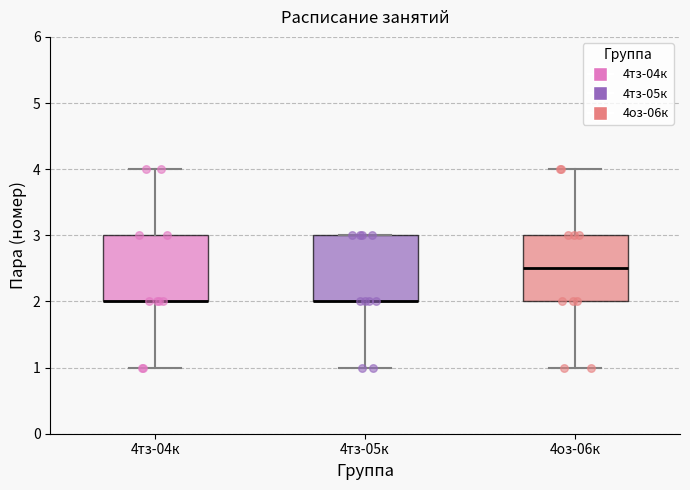

Where is the lower edge of the box for 4тз-05к on the y-axis? The values are not printed on the chart, so give them approximately, as read against the axis.

2.0